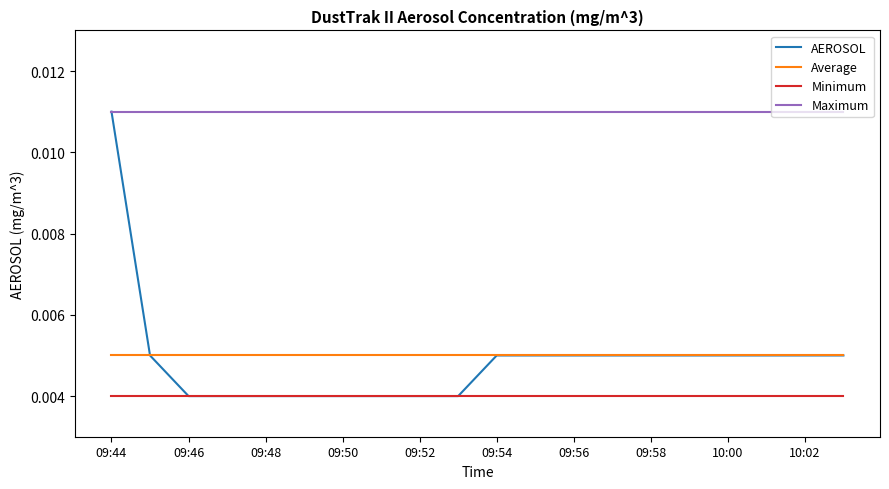

True or false: Minimum and Average cross at least once.

False